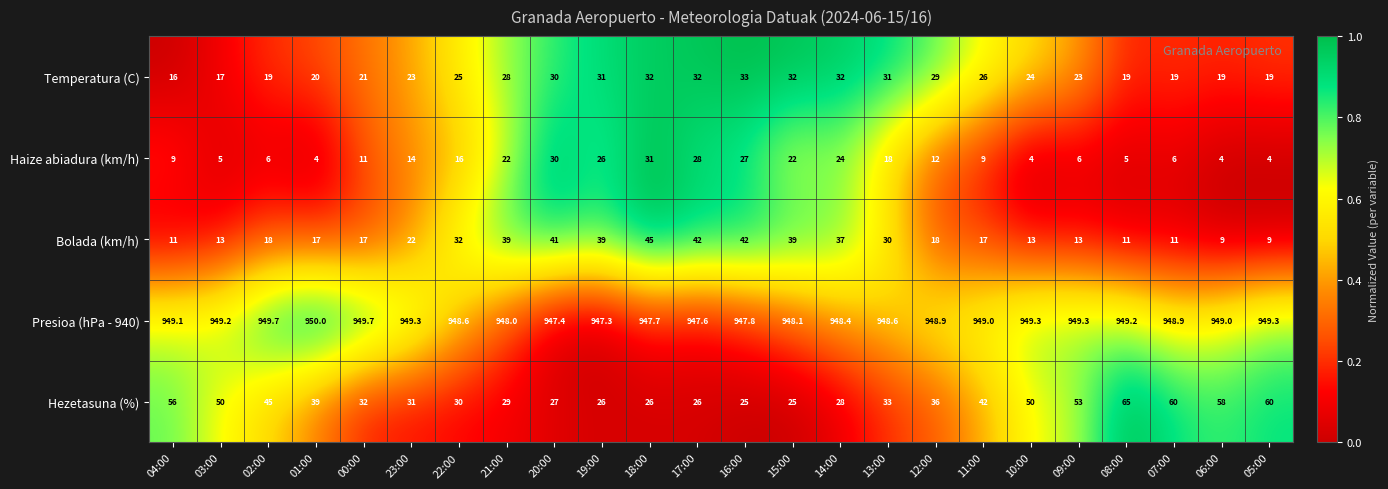

The value of Presioa (hPa - 940) at 10:00 is 510.2. True or false?

False